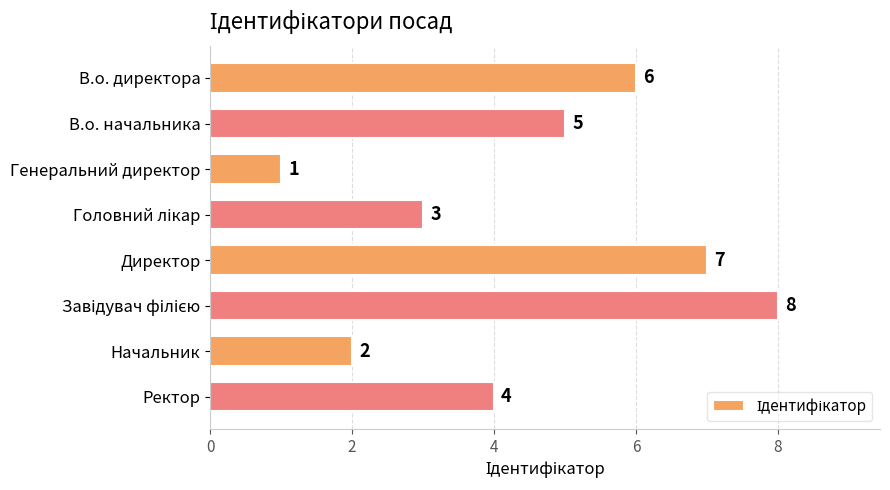

The chart shows a value of 1 at Генеральний директор. True or false?

True